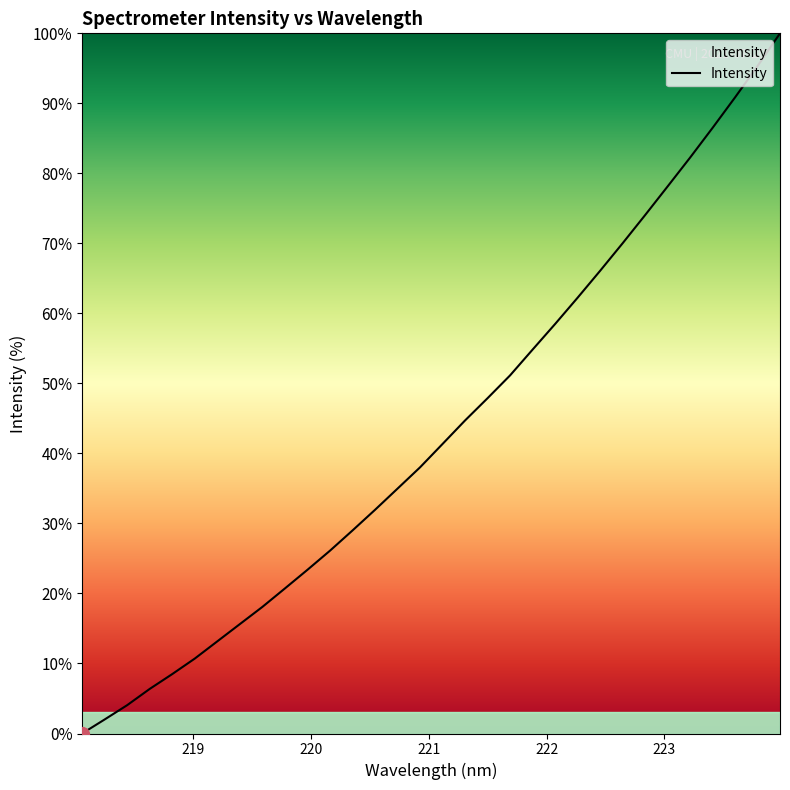

How many distinct data groups are displayed?

1